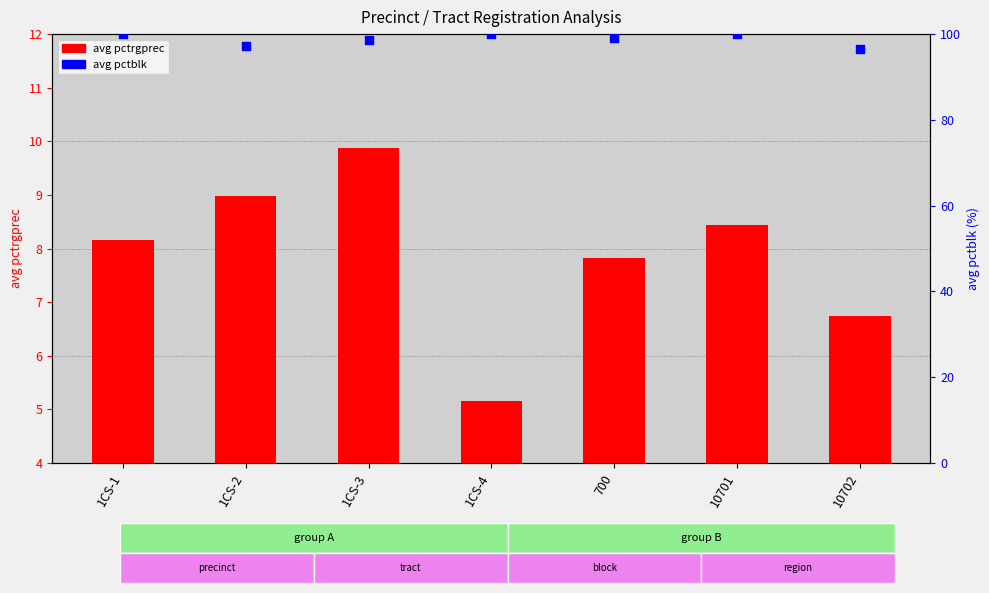

What are all the series names shown in the legend?

avg pctrgprec, avg pctblk